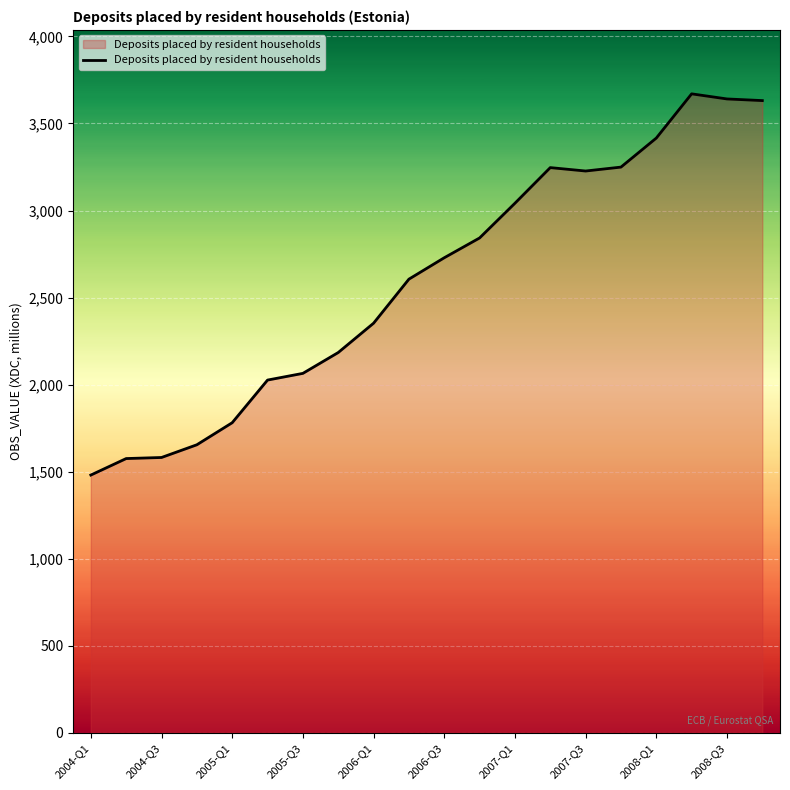

What is the greatest value displayed?

3670.1